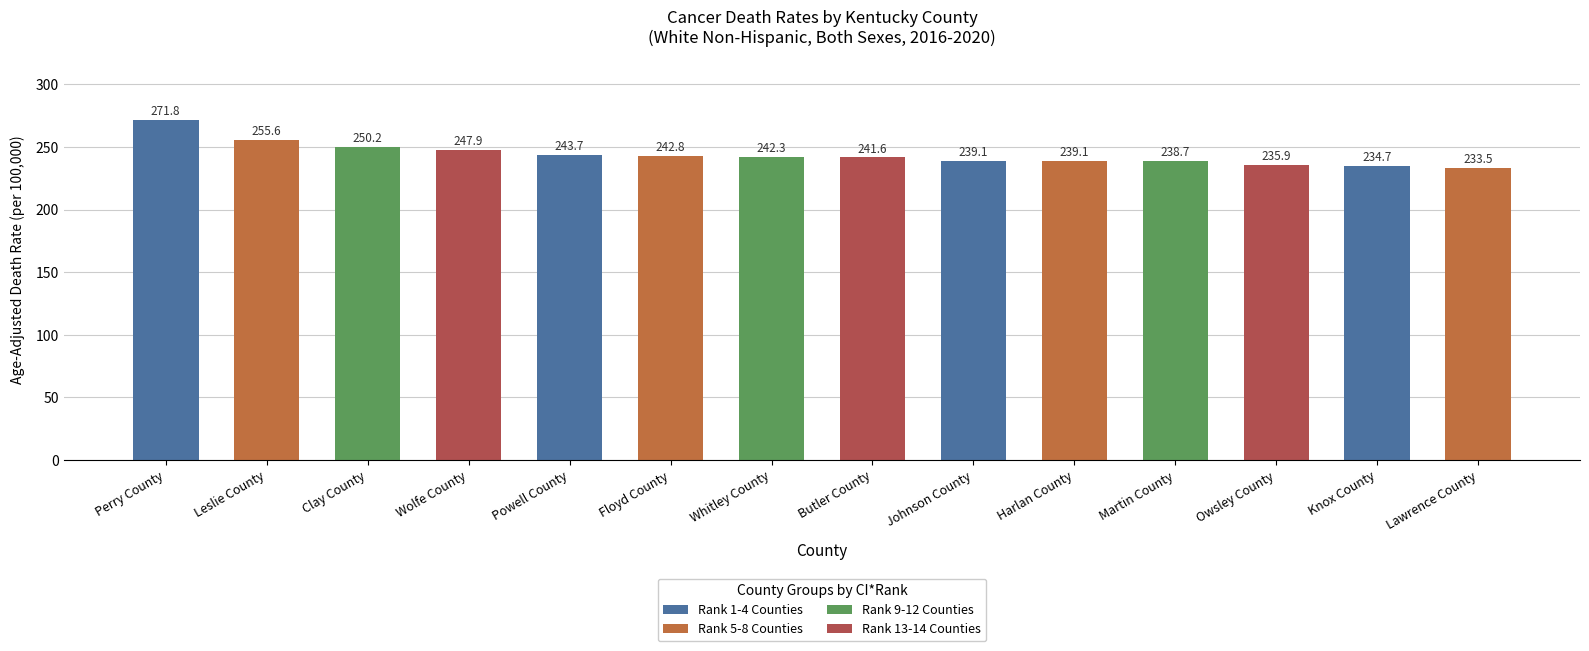

Count the number of categories in the chart.

14